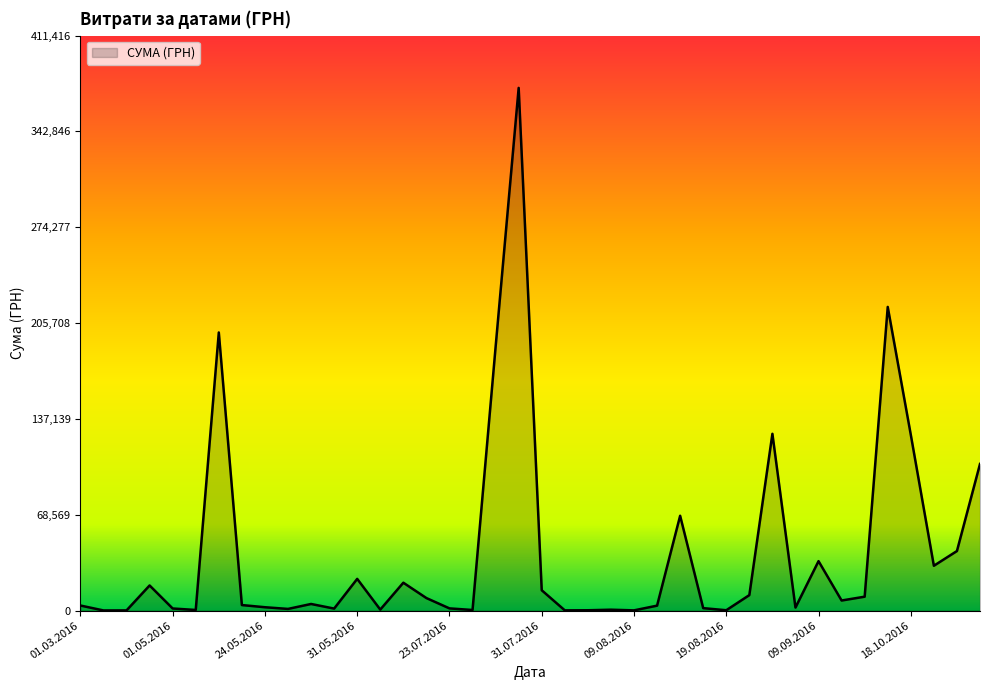

What is the maximum value shown in the chart?

374014.2